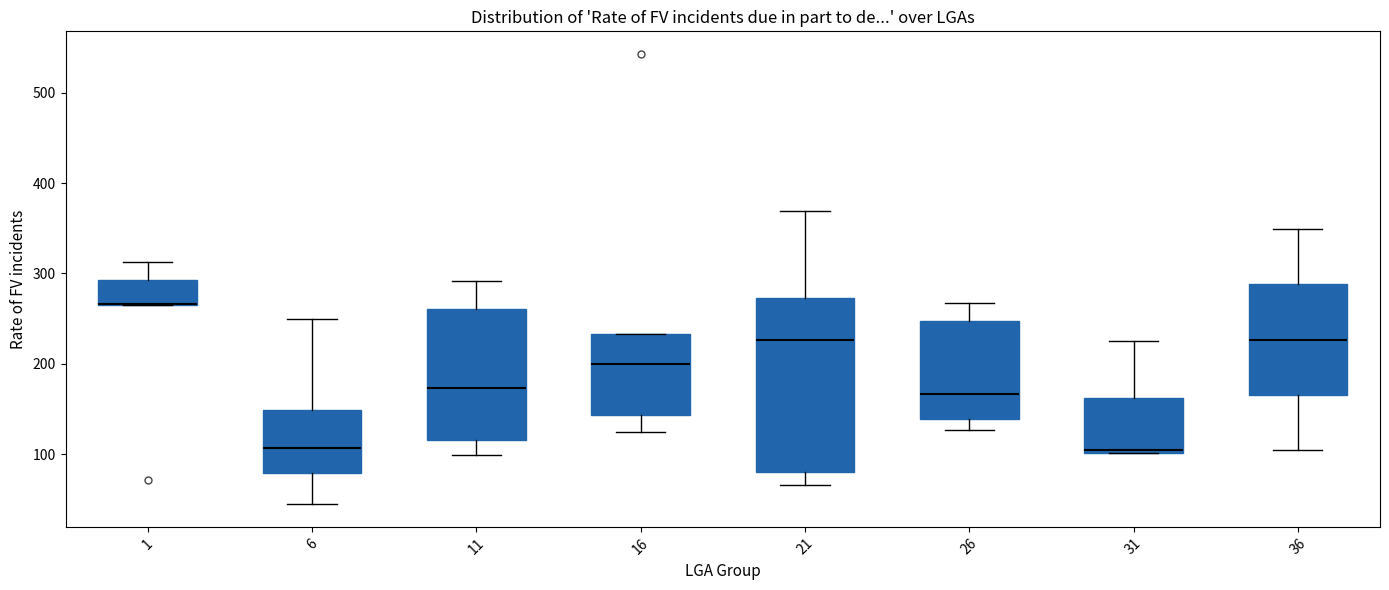

Where is the upper edge of the box at x = 6 on the y-axis? The values are not printed on the chart, so give them approximately, as read against the axis.

150